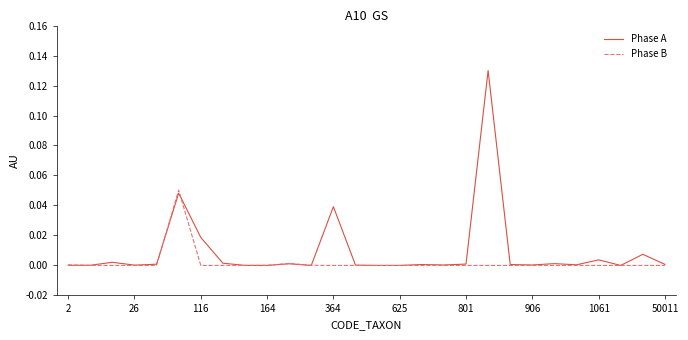

Which series has the widest spread of values?

Phase A